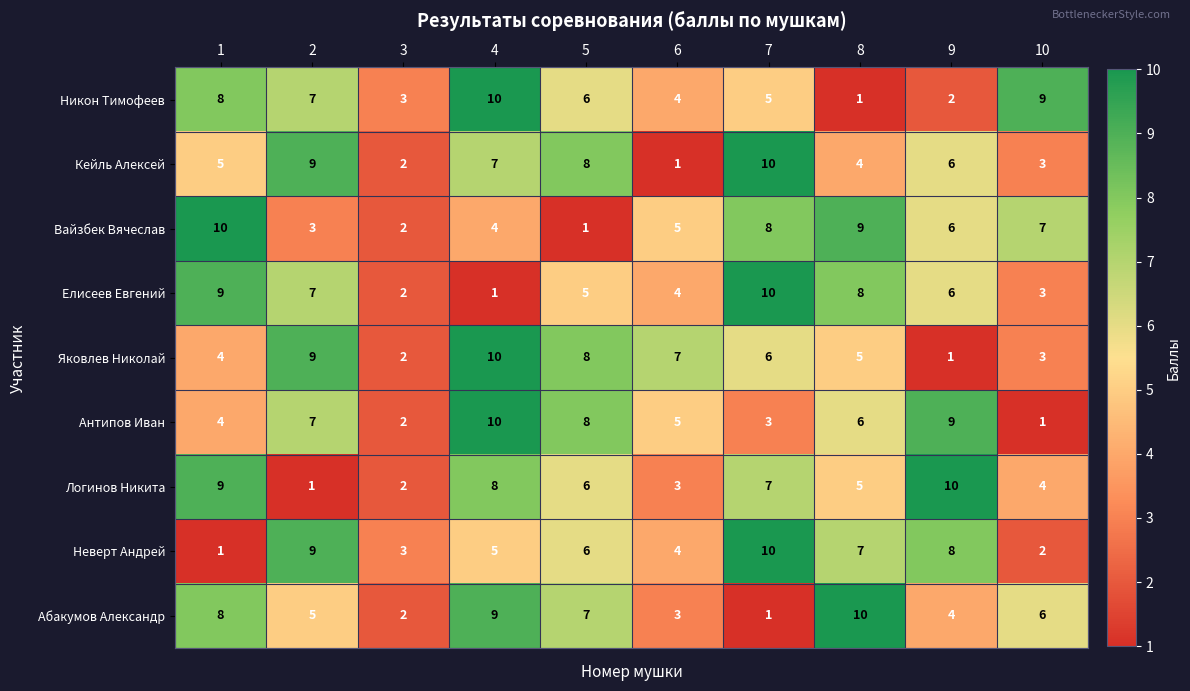

What is the total value across all series at 2?

57